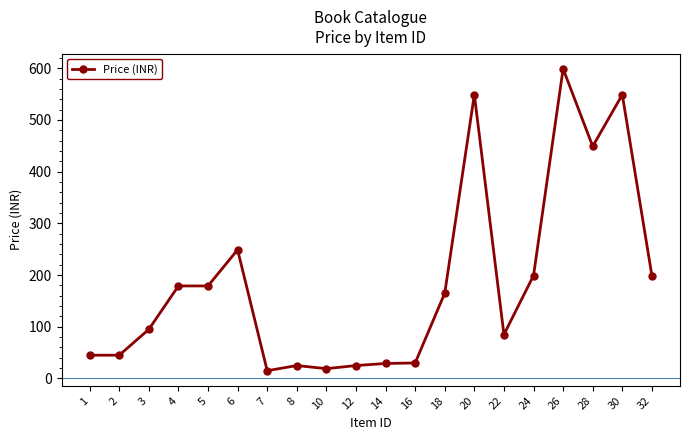

What is the average value?

186